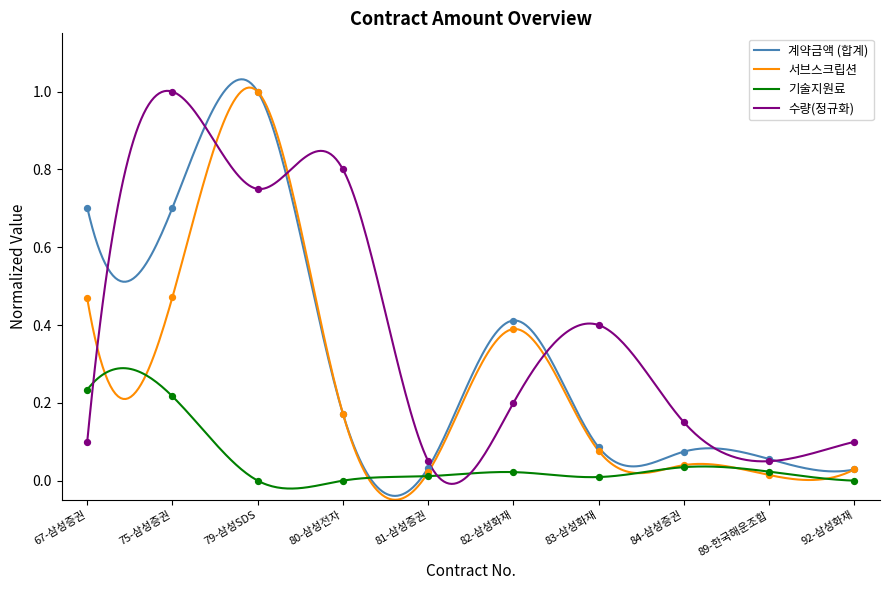

At which category is the sum across all series the highest?

79-삼성SDS